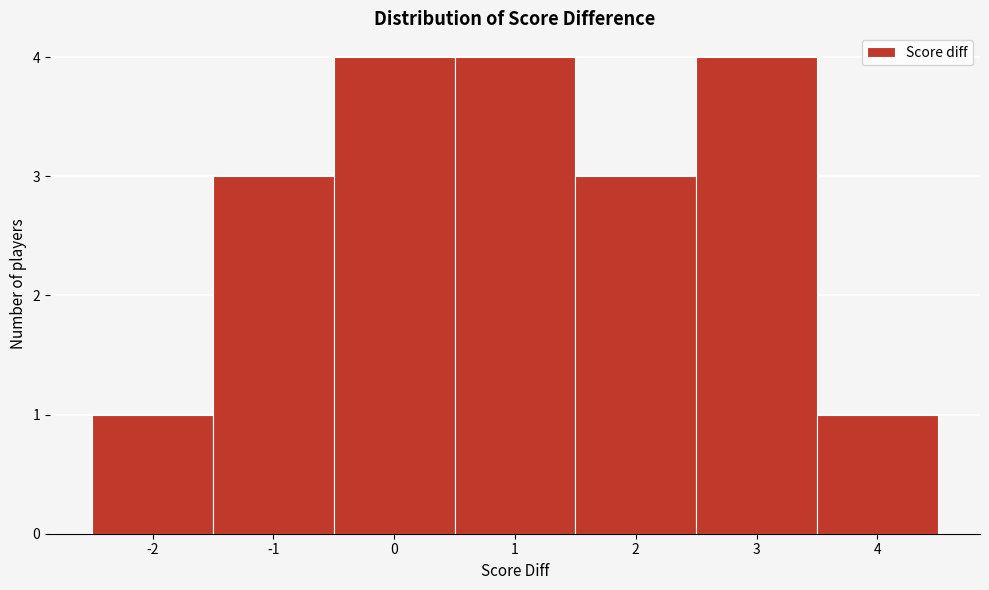

Reading left to right, list every bar in this chart as the range it spans on the x-axis followed by its height. The values are not printed on the chart, so give them approximately, as read against the axis.

-2.5 to -1.5: 1
-1.5 to -0.5: 3
-0.5 to 0.5: 4
0.5 to 1.5: 4
1.5 to 2.5: 3
2.5 to 3.5: 4
3.5 to 4.5: 1